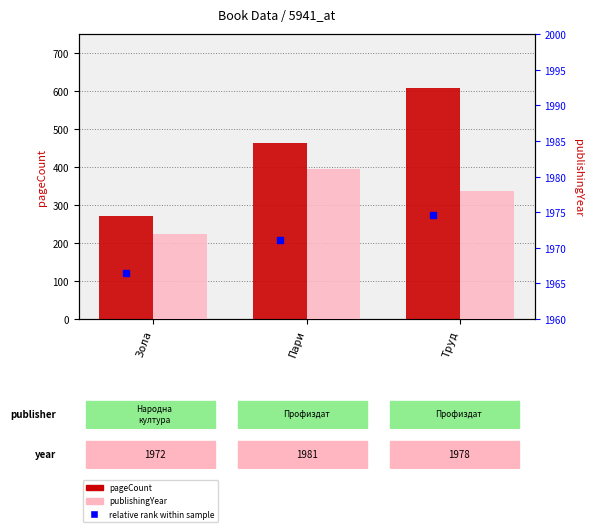

Reading left to right, list all the values displayed in this chart.

pageCount: Зола=270	Пари=464	Труд=608
publishingYear: Зола=1972	Пари=1981	Труд=1978